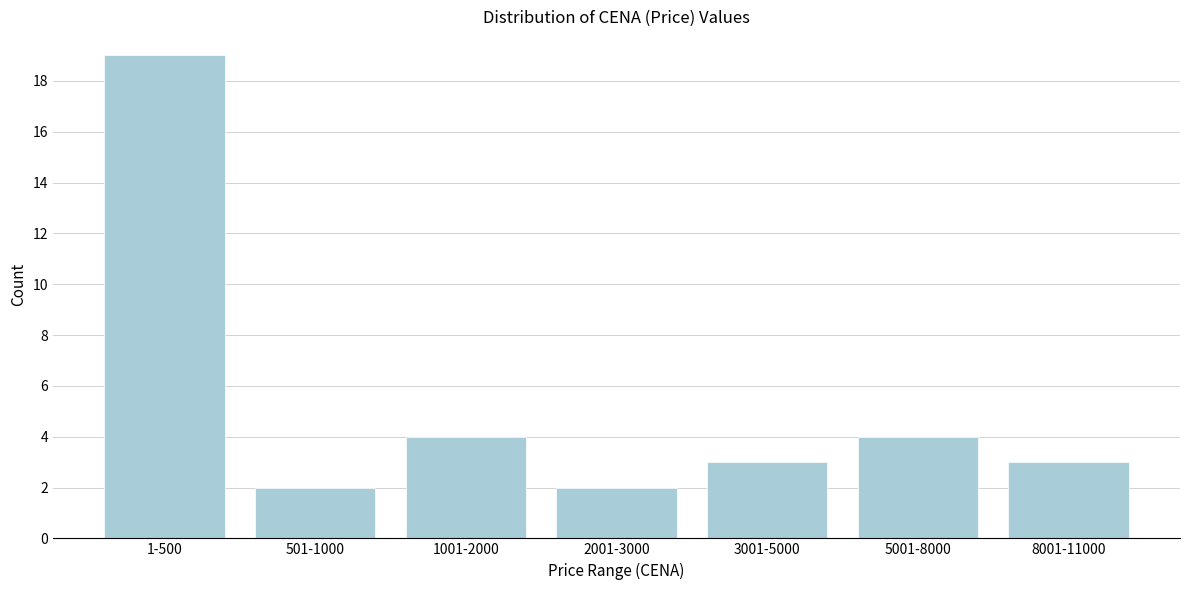

Reading right to left, extract all data points from this chart.

8001-11000=3	5001-8000=4	3001-5000=3	2001-3000=2	1001-2000=4	501-1000=2	1-500=19